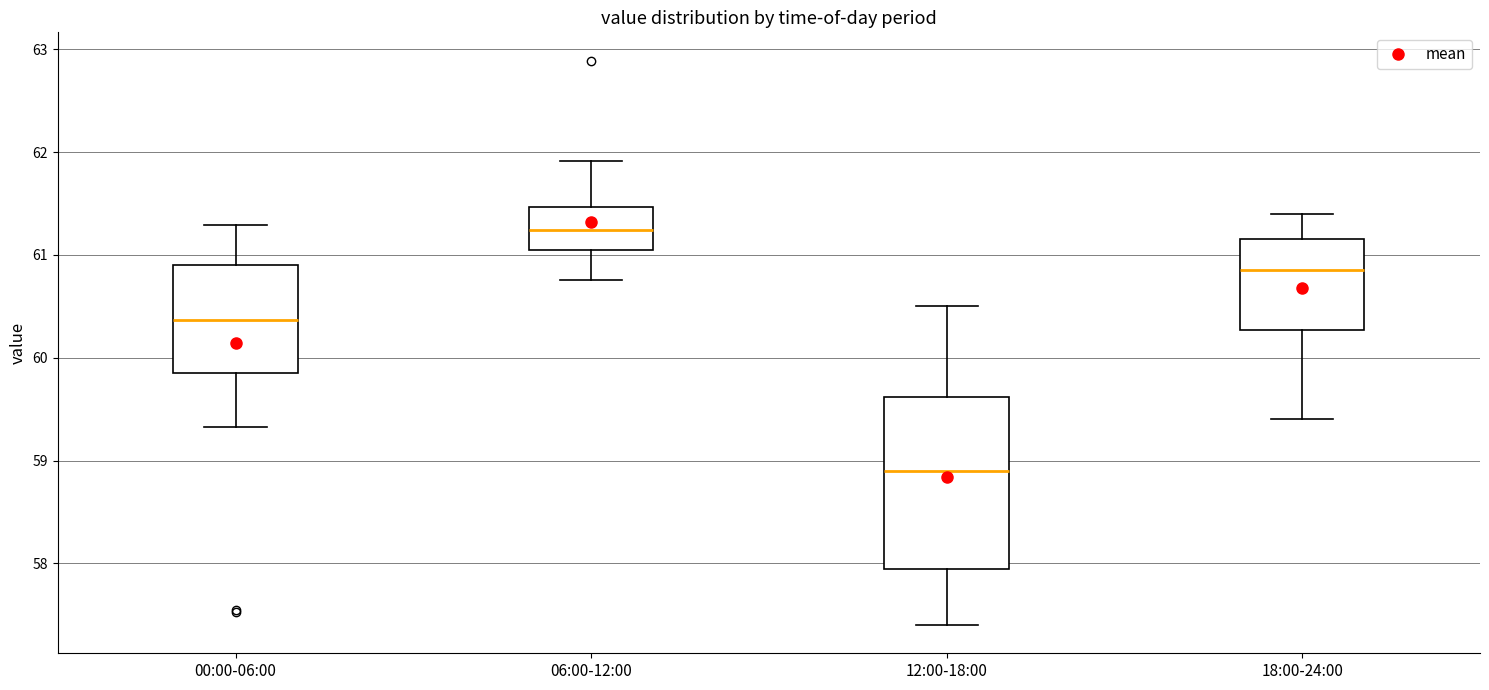

Where is the lower edge of the box for 12:00-18:00 on the y-axis? The values are not printed on the chart, so give them approximately, as read against the axis.

58.0